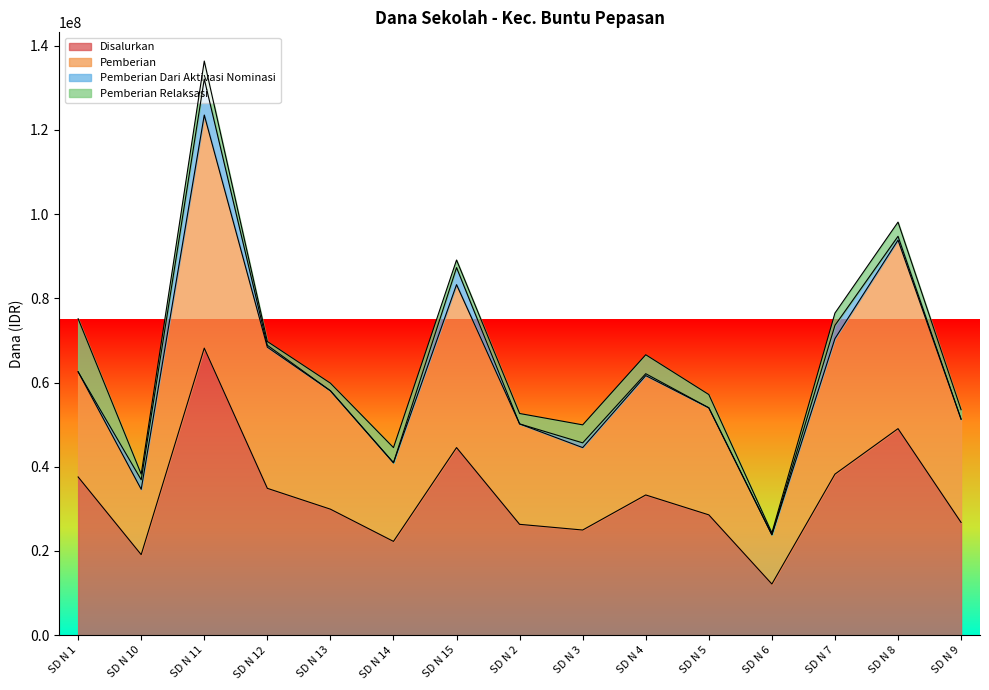

What is the minimum value for Disalurkan?

12150000